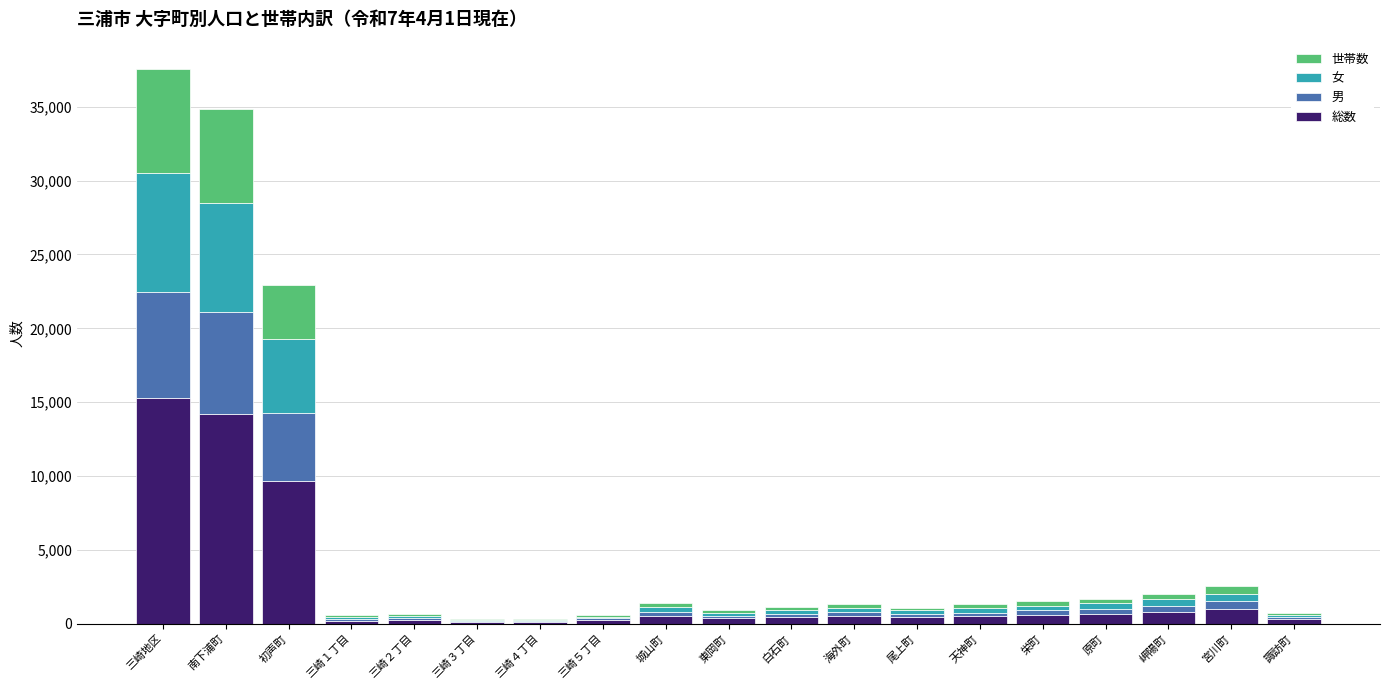

What is the maximum value for 総数?

15268